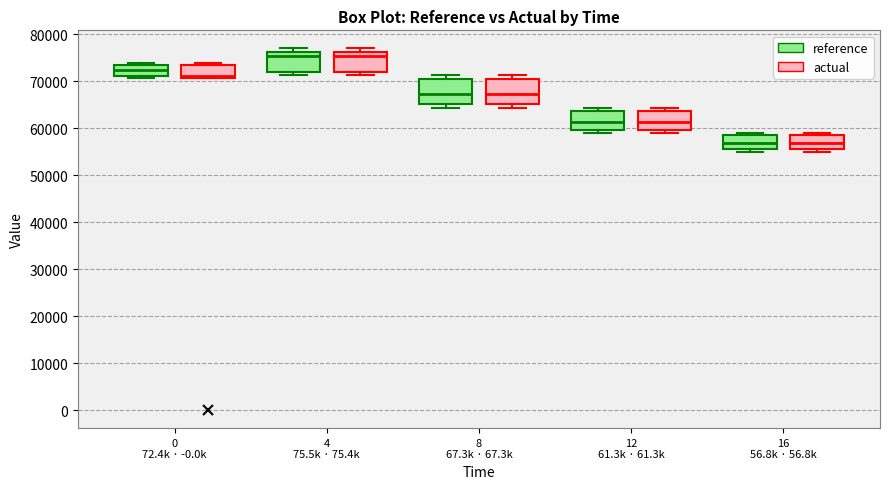

Reading left to right, read every box against the y-axis: the position of its median line, the range the box covers, and the ends of its whiskers. The values are not printed on the chart, so give them approximately, as read against the axis.

0 72.4k · -0.0k (reference): median 72000, box 71000 to 74000, whiskers 71000 (just below the box's lower edge) to 74000 (just above the box's upper edge)
0 72.4k · -0.0k (actual): median 71000 (just above the box's lower edge), box 71000 to 74000, whiskers 71000 to 74000 (just above the box's upper edge)
4 75.5k · 75.4k (reference): median 75000, box 72000 to 76000, whiskers 71000 to 77000
4 75.5k · 75.4k (actual): median 75000, box 72000 to 76000, whiskers 71000 to 77000
8 67.3k · 67.3k (reference): median 67000, box 65000 to 71000, whiskers 64000 to 71000 (just above the box's upper edge)
8 67.3k · 67.3k (actual): median 67000, box 65000 to 71000, whiskers 64000 to 71000 (just above the box's upper edge)
12 61.3k · 61.3k (reference): median 61000, box 60000 to 64000, whiskers 59000 to 64000 (just above the box's upper edge)
12 61.3k · 61.3k (actual): median 61000, box 60000 to 64000, whiskers 59000 to 64000 (just above the box's upper edge)
16 56.8k · 56.8k (reference): median 57000, box 56000 to 59000, whiskers 55000 to 59000 (just above the box's upper edge)
16 56.8k · 56.8k (actual): median 57000, box 56000 to 59000, whiskers 55000 to 59000 (just above the box's upper edge)